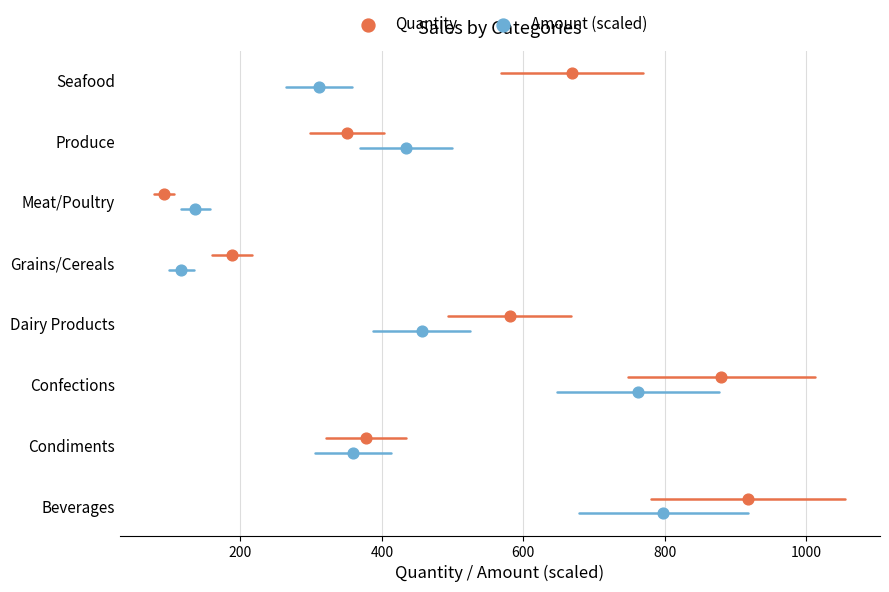

What are all the series names shown in the legend?

Quantity, Amount (scaled)